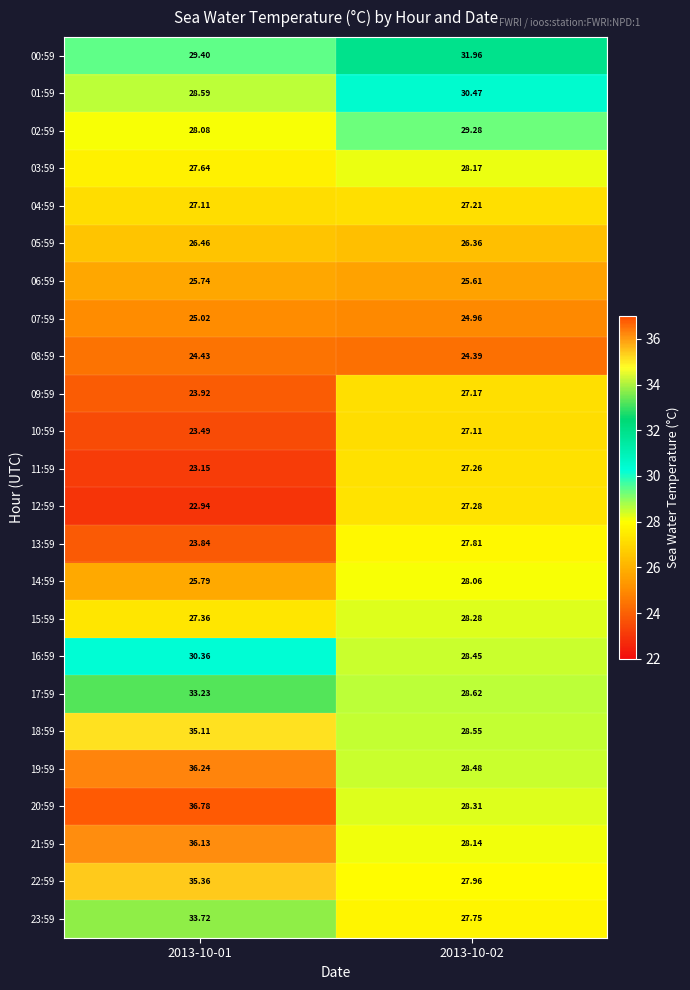

Reading left to right, list all the values displayed in this chart.

00:59: 2013-10-01=29.4	2013-10-02=32.0
01:59: 2013-10-01=28.6	2013-10-02=30.5
02:59: 2013-10-01=28.1	2013-10-02=29.3
03:59: 2013-10-01=27.6	2013-10-02=28.2
04:59: 2013-10-01=27.1	2013-10-02=27.2
05:59: 2013-10-01=26.5	2013-10-02=26.4
06:59: 2013-10-01=25.7	2013-10-02=25.6
07:59: 2013-10-01=25.0	2013-10-02=25.0
08:59: 2013-10-01=24.4	2013-10-02=24.4
09:59: 2013-10-01=23.9	2013-10-02=27.2
10:59: 2013-10-01=23.5	2013-10-02=27.1
11:59: 2013-10-01=23.1	2013-10-02=27.3
12:59: 2013-10-01=22.9	2013-10-02=27.3
13:59: 2013-10-01=23.8	2013-10-02=27.8
14:59: 2013-10-01=25.8	2013-10-02=28.1
15:59: 2013-10-01=27.4	2013-10-02=28.3
16:59: 2013-10-01=30.4	2013-10-02=28.4
17:59: 2013-10-01=33.2	2013-10-02=28.6
18:59: 2013-10-01=35.1	2013-10-02=28.6
19:59: 2013-10-01=36.2	2013-10-02=28.5
20:59: 2013-10-01=36.8	2013-10-02=28.3
21:59: 2013-10-01=36.1	2013-10-02=28.1
22:59: 2013-10-01=35.4	2013-10-02=28.0
23:59: 2013-10-01=33.7	2013-10-02=27.8